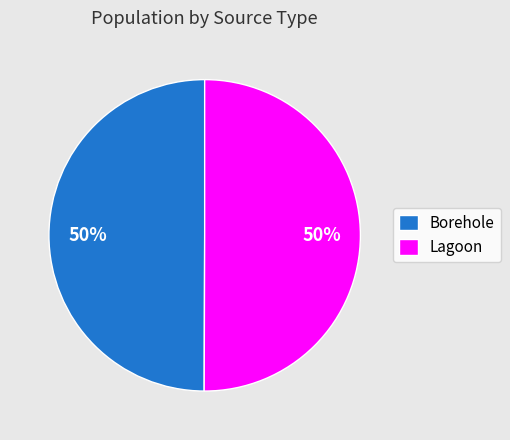

To the nearest percent, what percentage of the pie is Lagoon?

50%